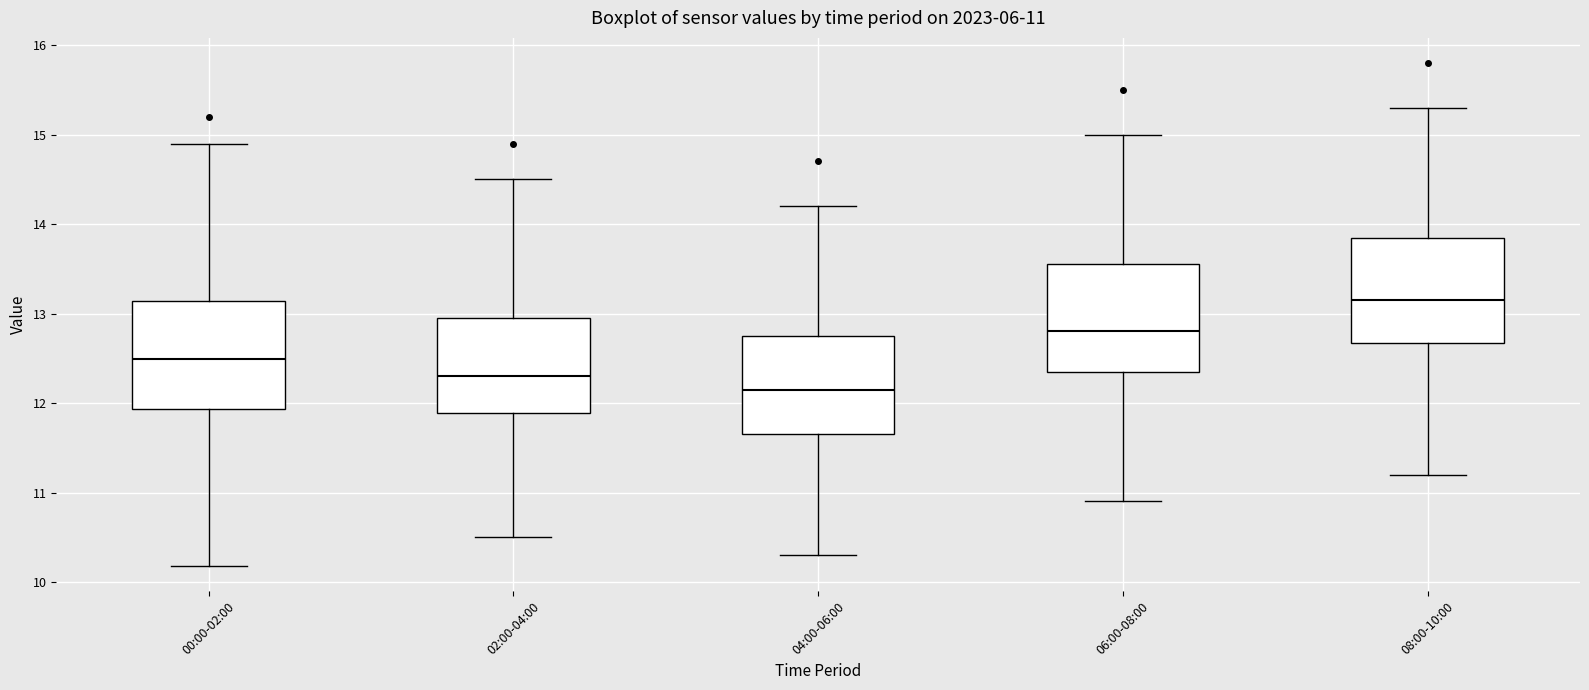

Which box's median line is the highest?

08:00-10:00